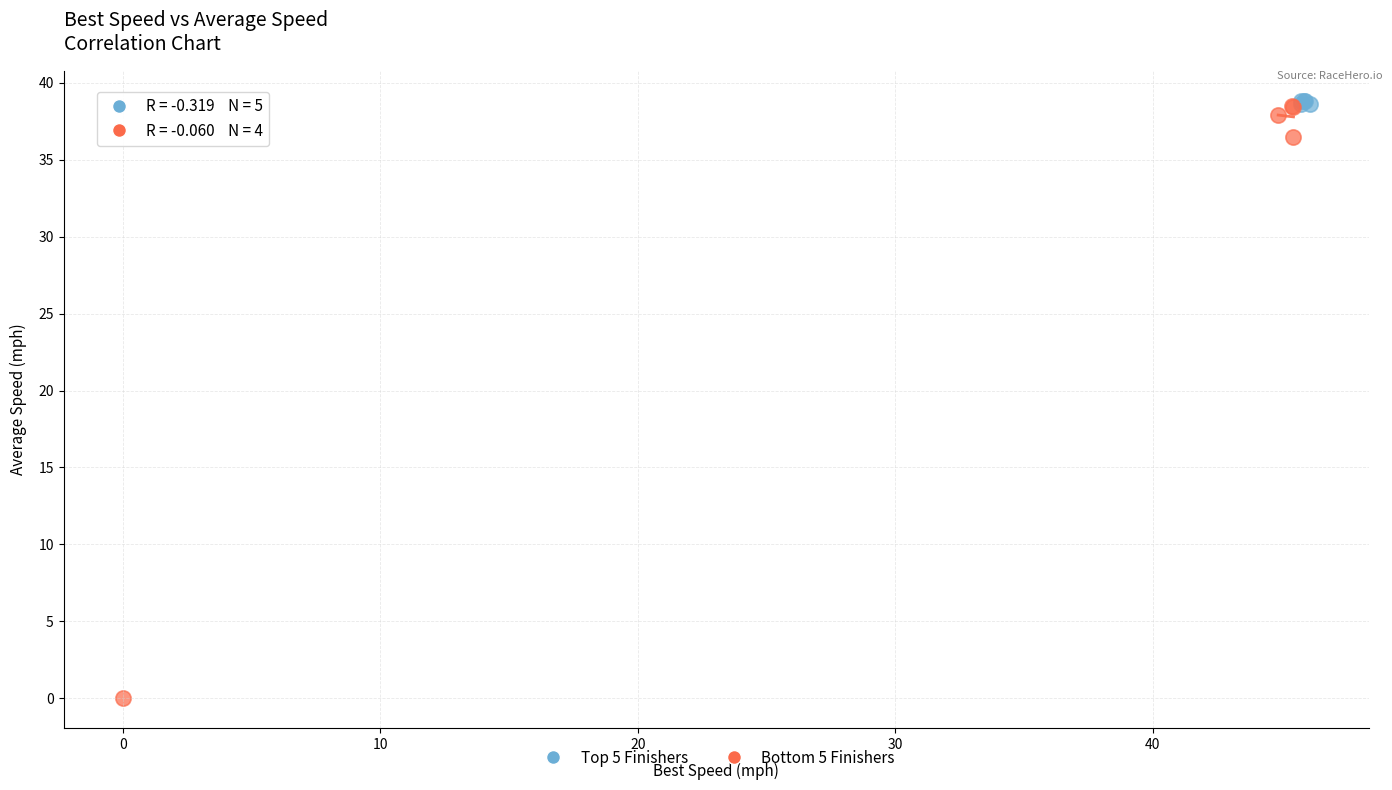

Which series contains the lowest Y value?

Bottom 5 Finishers